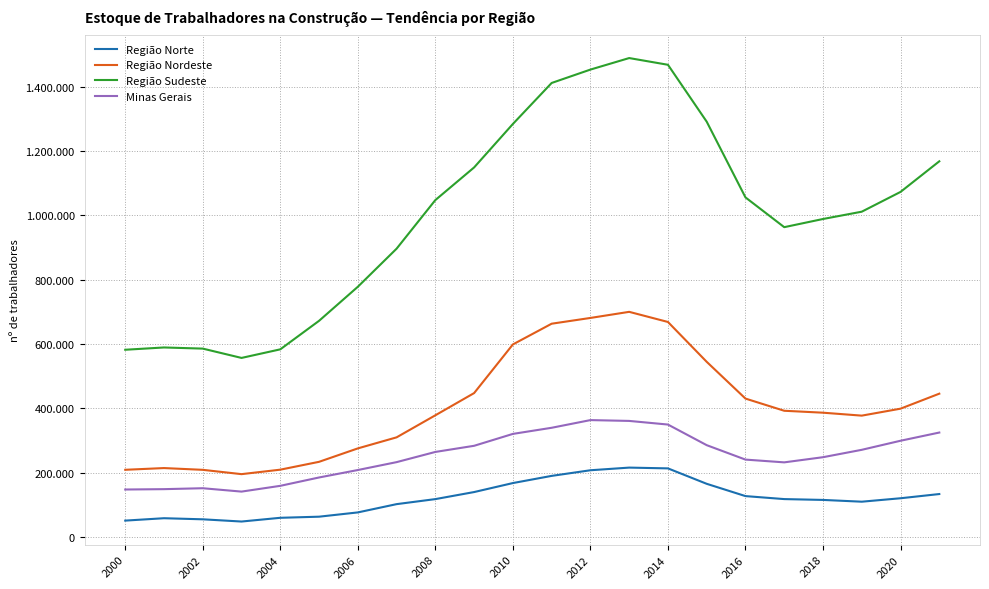

What are all the series names shown in the legend?

Região Norte, Região Nordeste, Região Sudeste, Minas Gerais